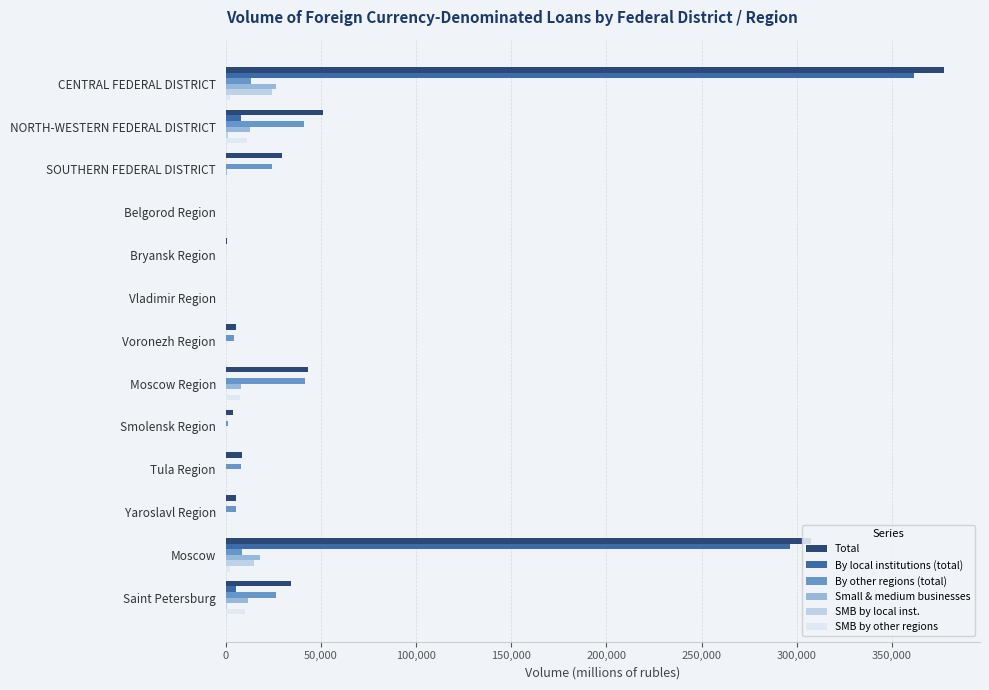

At which category is the sum across all series the highest?

CENTRAL FEDERAL DISTRICT